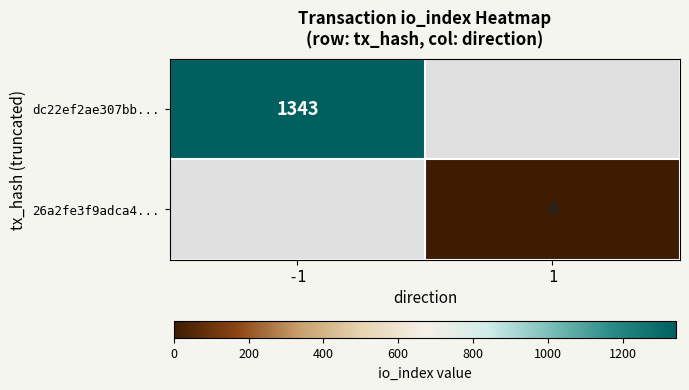

The value of dc22ef2ae307bb... at -1 is 1970. True or false?

False